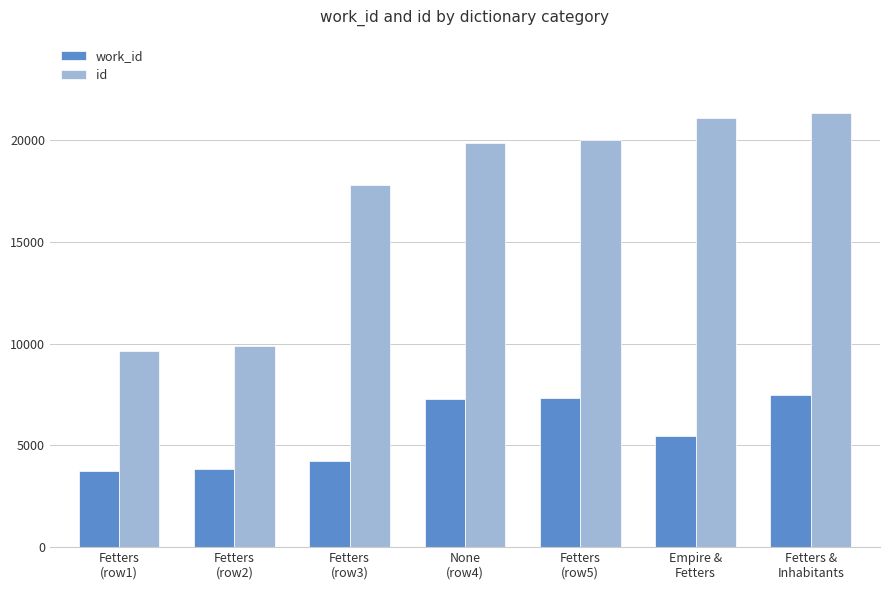

How many data points does each series have?

7